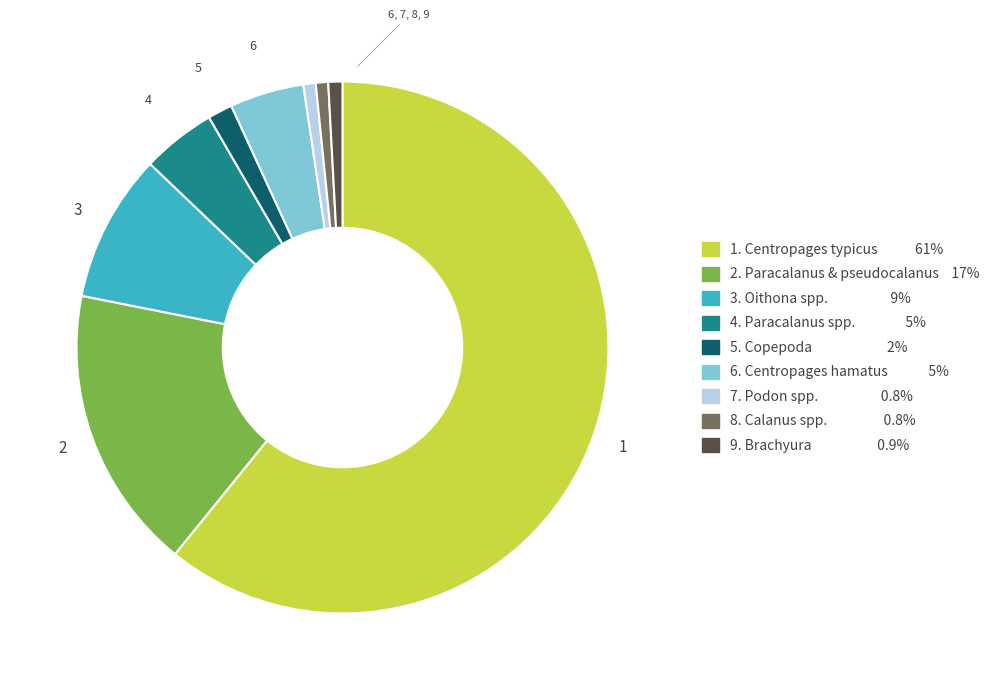

Does any single category account for the majority?

Yes